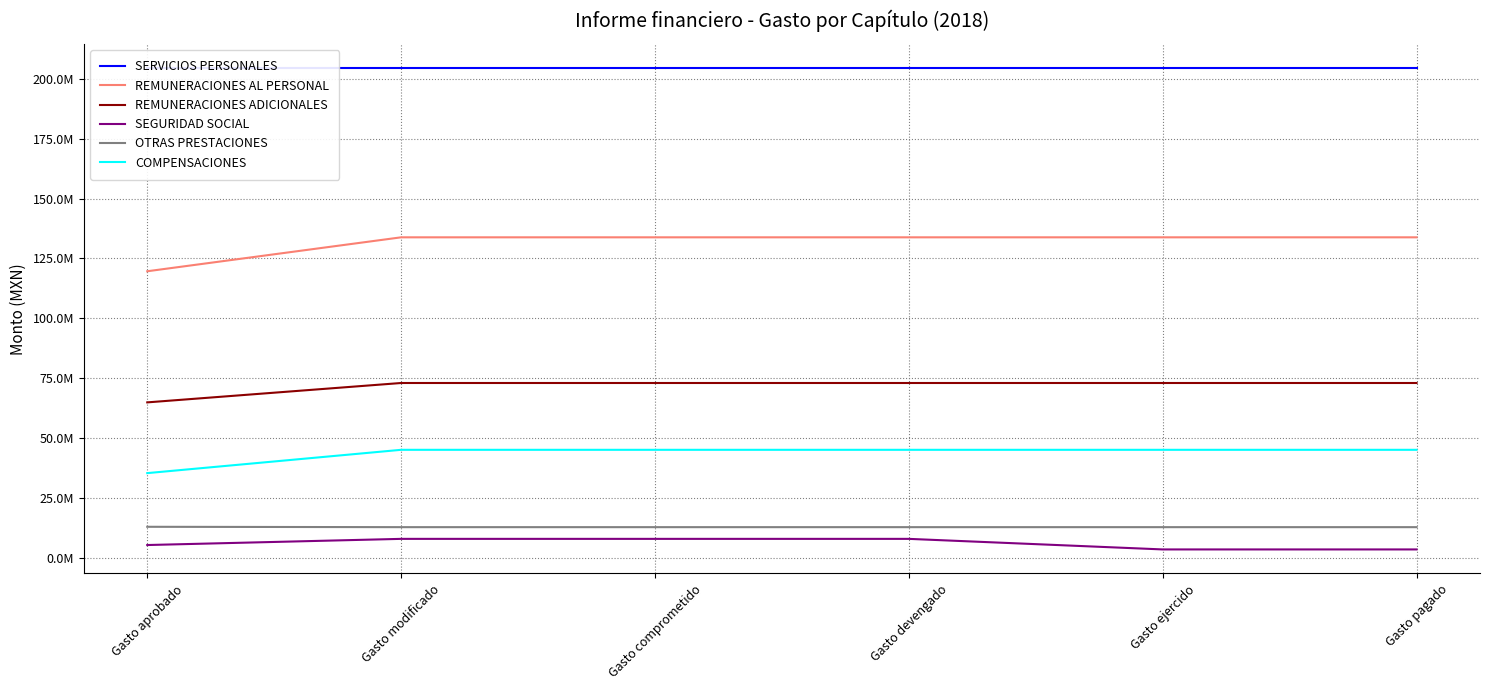

At which label is SERVICIOS PERSONALES closest to 204491972?

Gasto aprobado